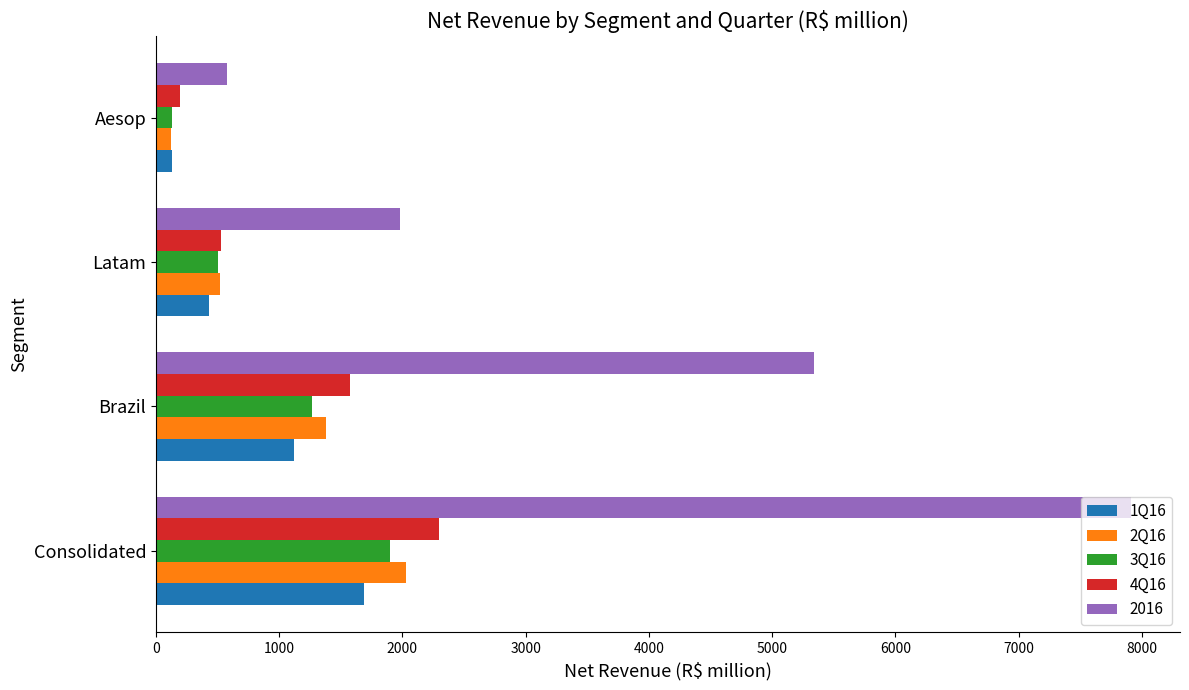

Count the number of data series in this chart.

5